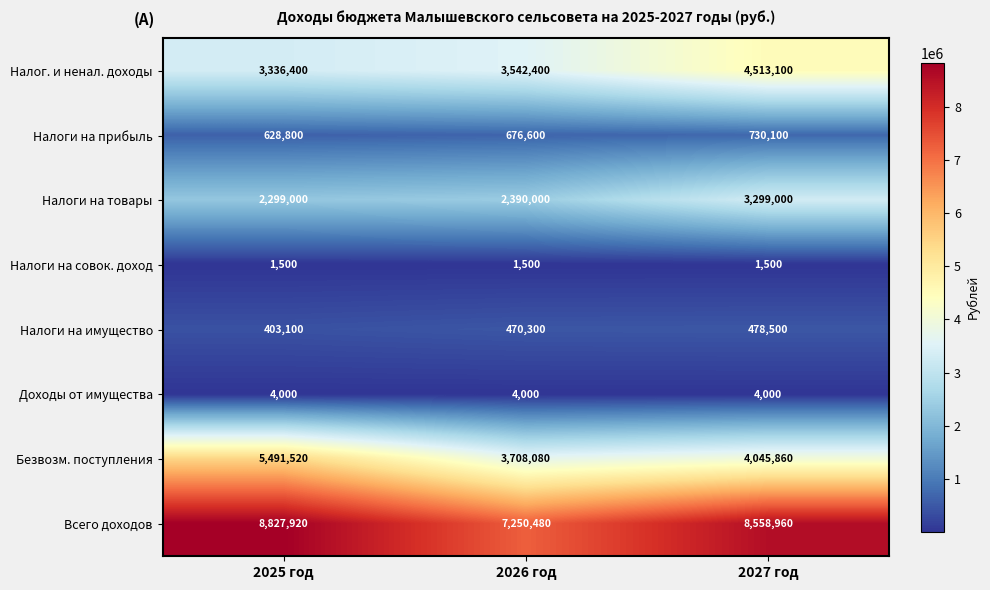

At which label does Безвозм. поступления reach its minimum?

2026 год